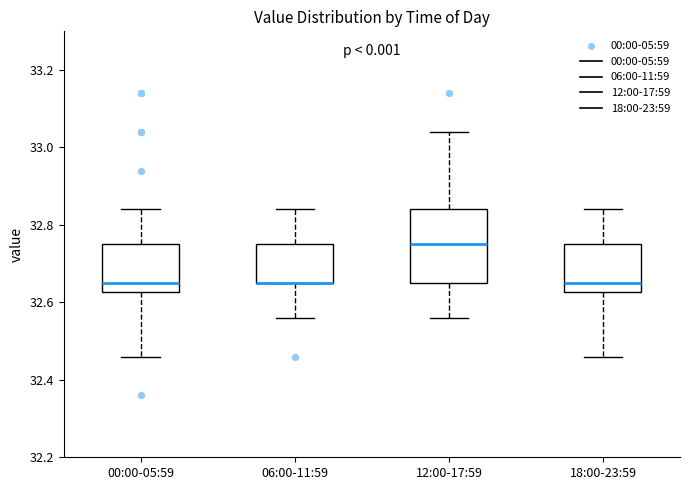

Where is the upper edge of the box for 18:00-23:59 on the y-axis? The values are not printed on the chart, so give them approximately, as read against the axis.

32.76